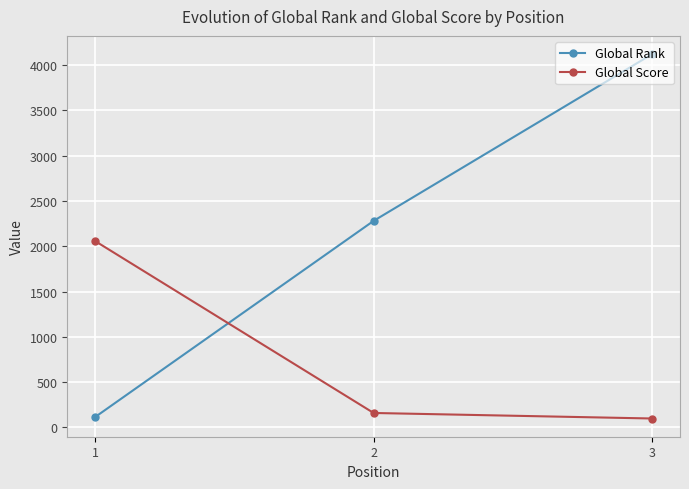

Is the value of Global Score at 2 greater than the value of Global Rank at 2?

No